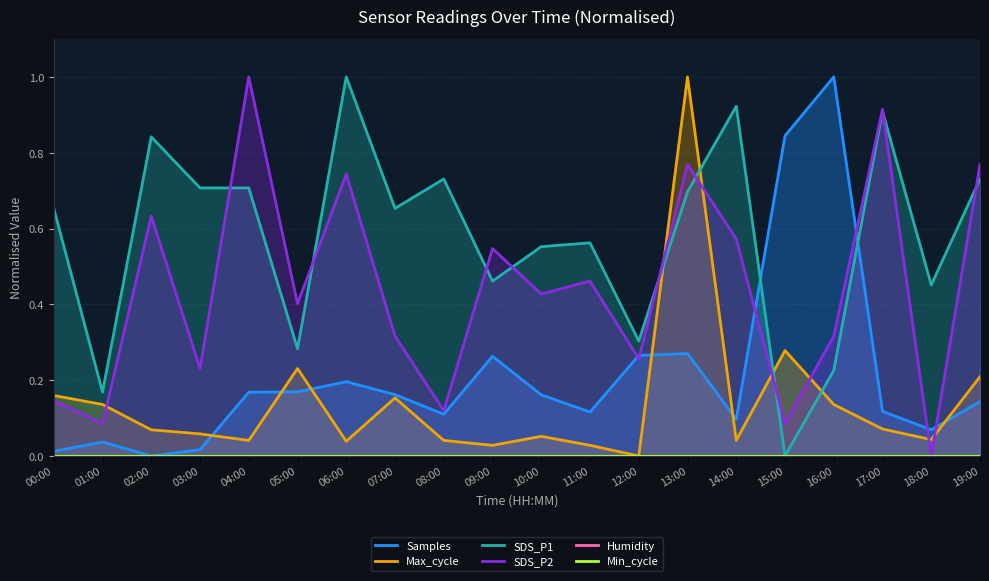

Is it true that SDS_P1 equals 0.9 at 04:00?

False